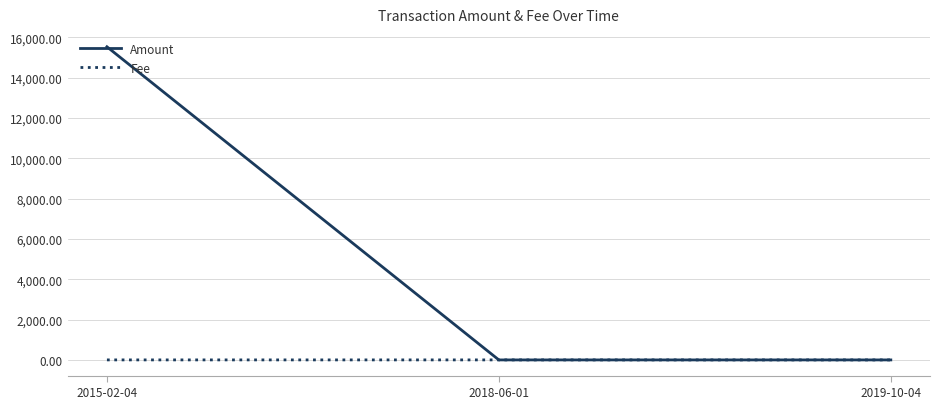

What is the difference between the Amount values at 2019-10-04 and 2015-02-04?

15532.0